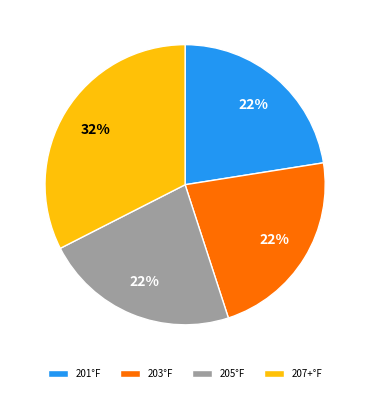

To the nearest percent, what portion does 207+°F represent?

33%